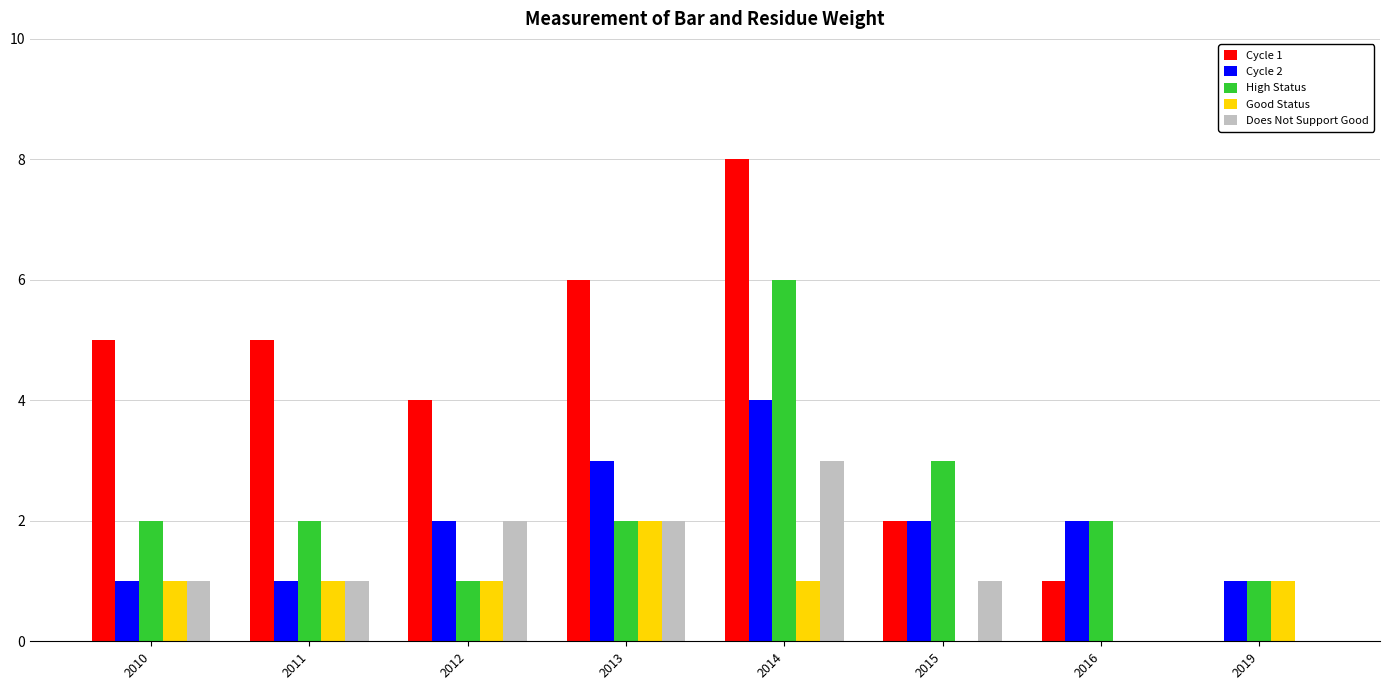

What is the total value across all series at 2010?

10